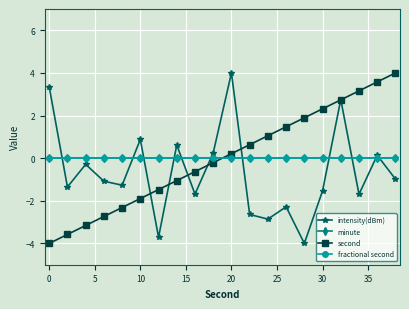

Is this an area chart (filled region under the line)?

No